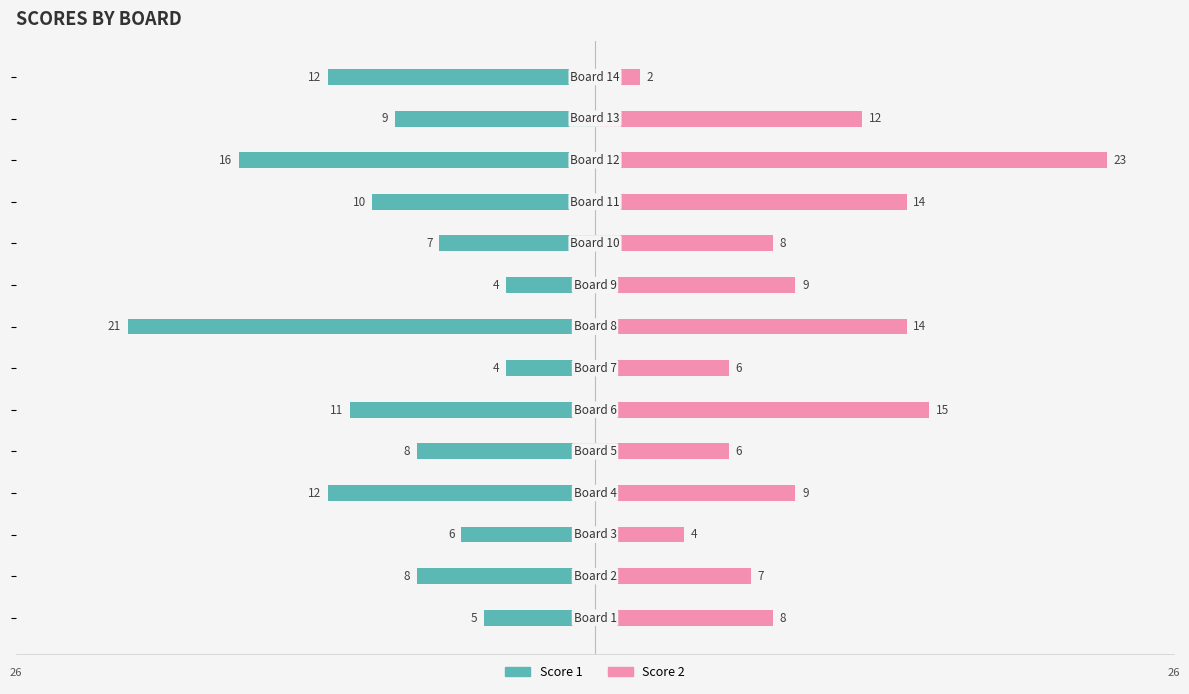

Read the Score 2 value at 10, to the nearest 10.

10